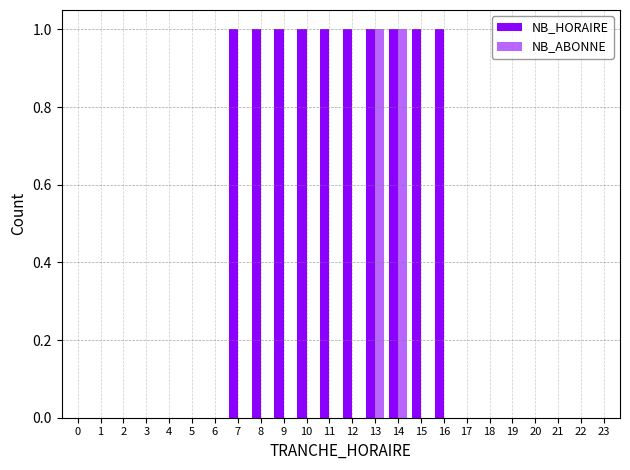

What is the spread (max minus min) of values at 10?

1